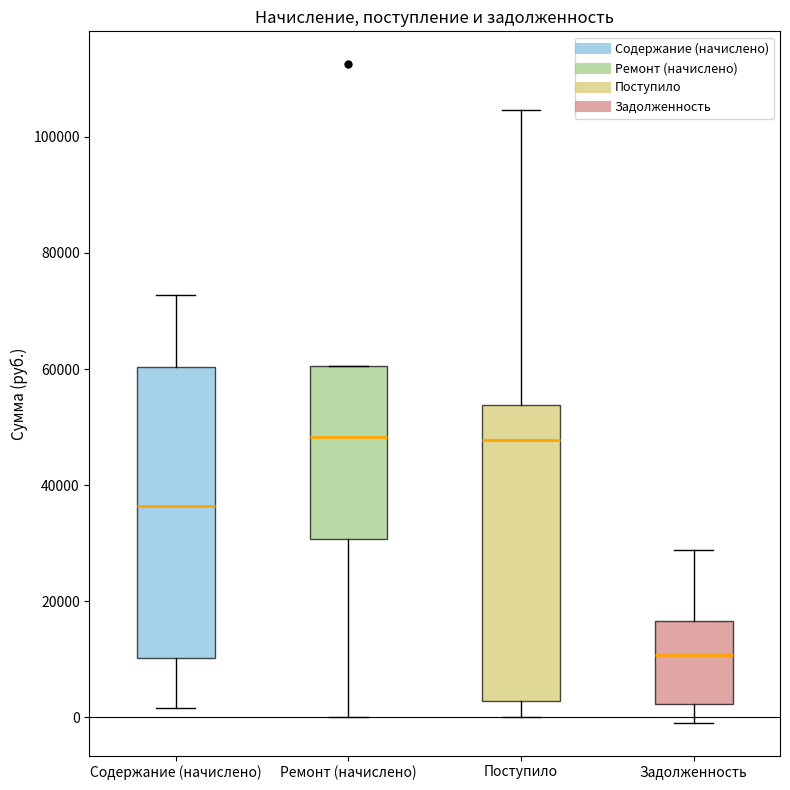

Reading left to right, transcribe this box plot: for each box, give where its median line is, the range the box spans, and where its two whiskers end, as read against the y-axis. The values are not printed on the chart, so give them approximately, as read against the axis.

Содержание (начислено): median 36000, box 10000 to 60000, whiskers 2000 to 72000
Ремонт (начислено): median 48000, box 30000 to 60000, whiskers 0 to 60000
Поступило: median 48000, box 2000 to 54000, whiskers 0 to 104000
Задолженность: median 10000, box 2000 to 16000, whiskers 0 to 28000